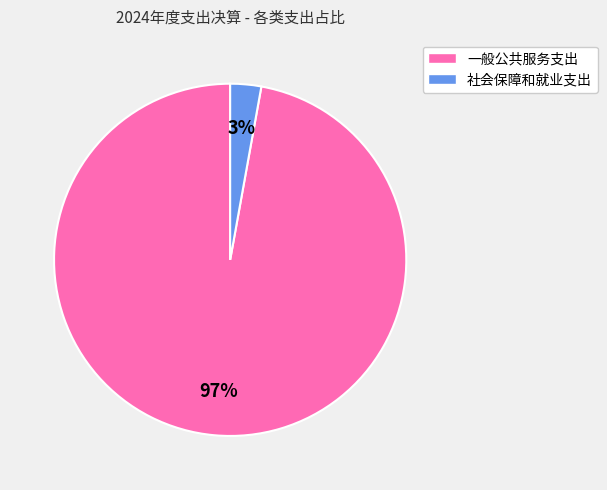

Between 一般公共服务支出 and 社会保障和就业支出, which is larger?

一般公共服务支出